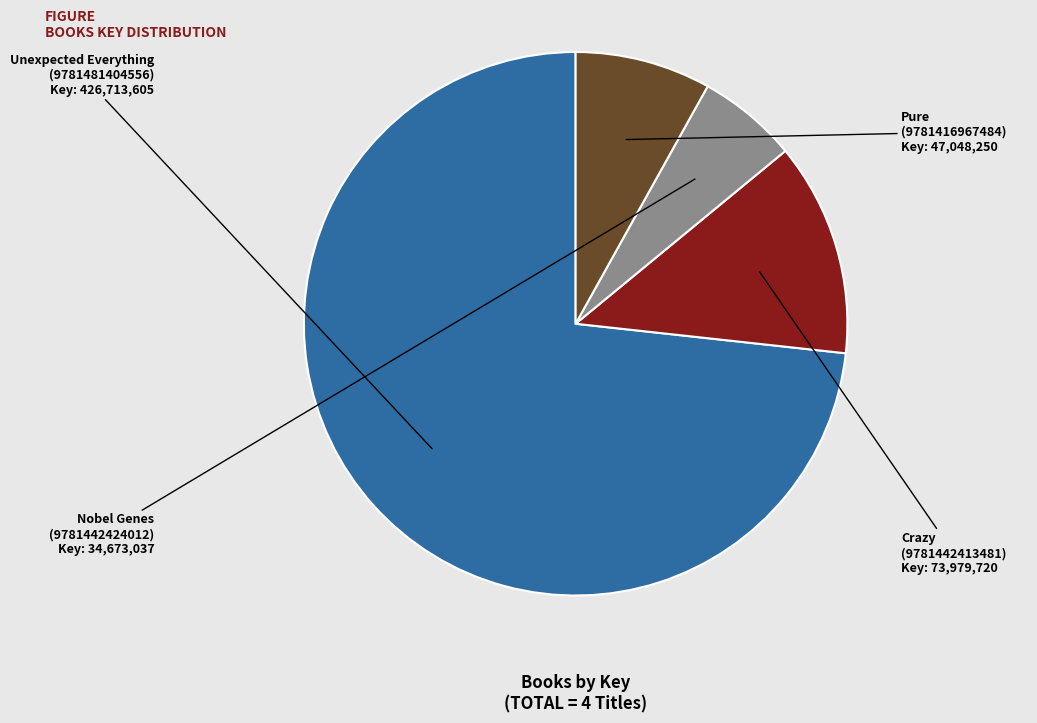

Does any single category account for the majority?

Yes